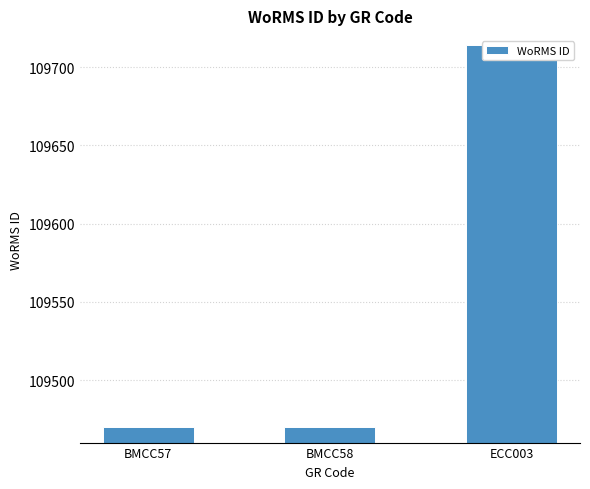

List the labels in order of value, largest first.

ECC003, BMCC57, BMCC58